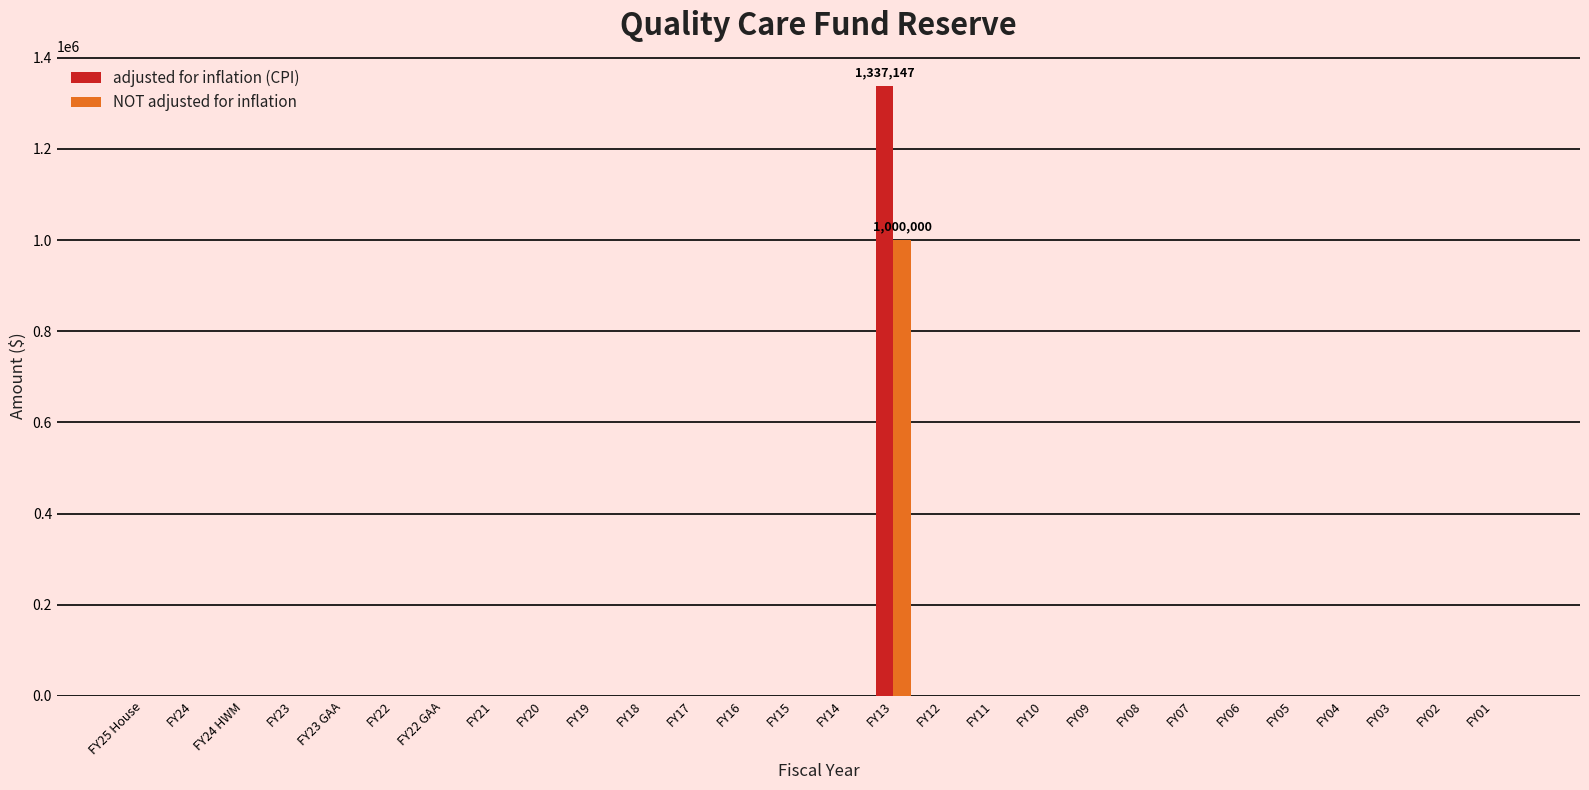

Which series changed the most between FY13 and FY04?

adjusted for inflation (CPI)